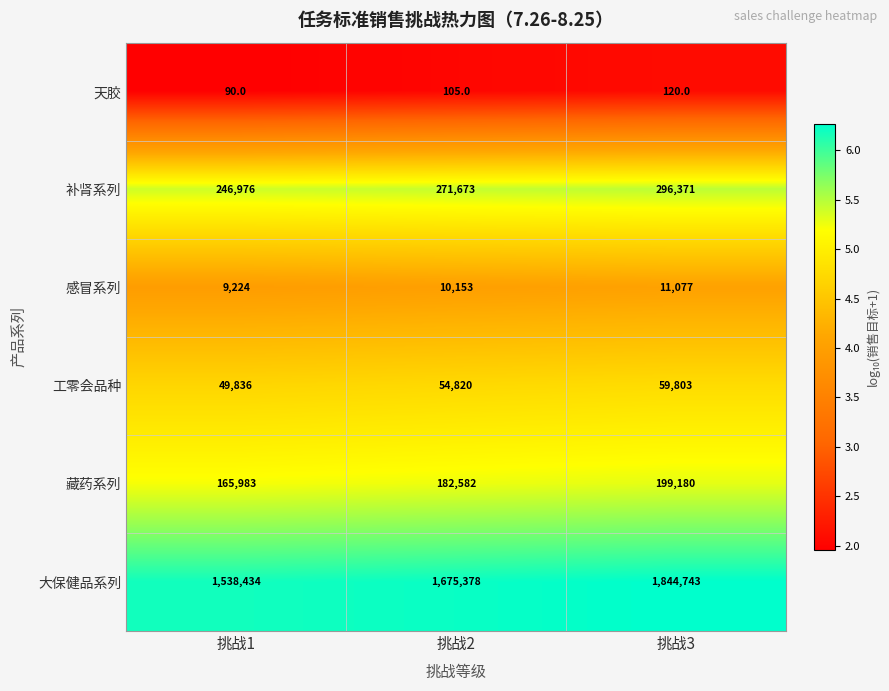

What is the difference between the highest and lowest values at 挑战1?

1538344